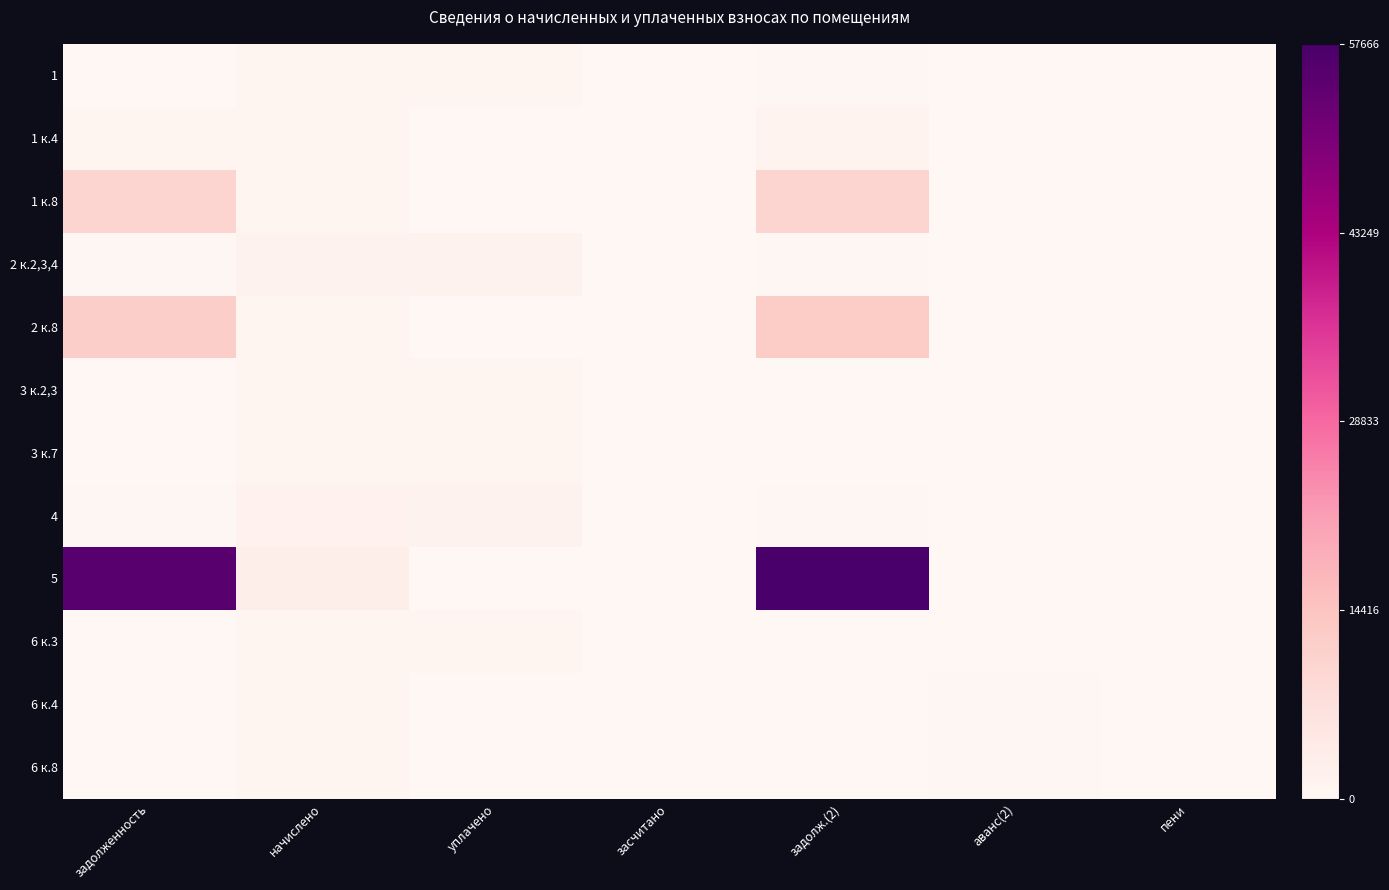

At how many categories does at least one series exceed 0?

6